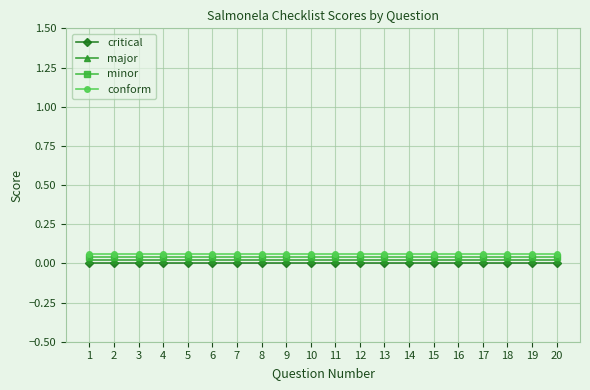

The value of minor at 14 is 0.1. True or false?

False